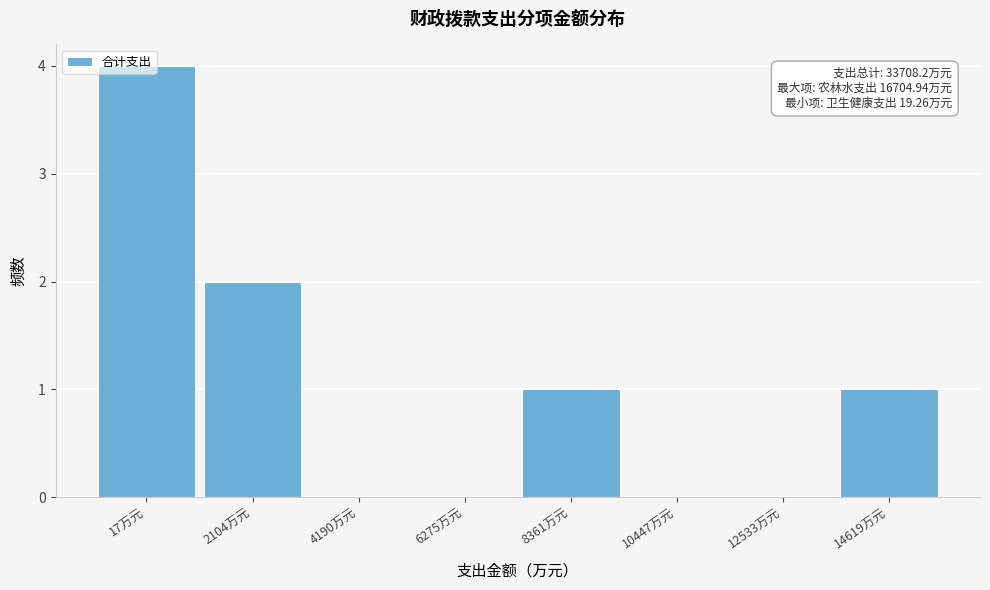

The chart shows a value of 1 at 14619万元. True or false?

True